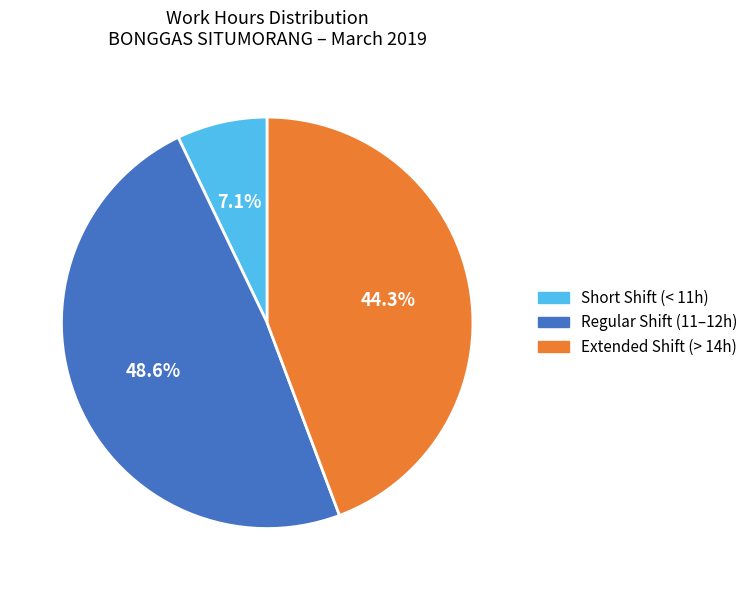

How many slices are in this pie chart?

3